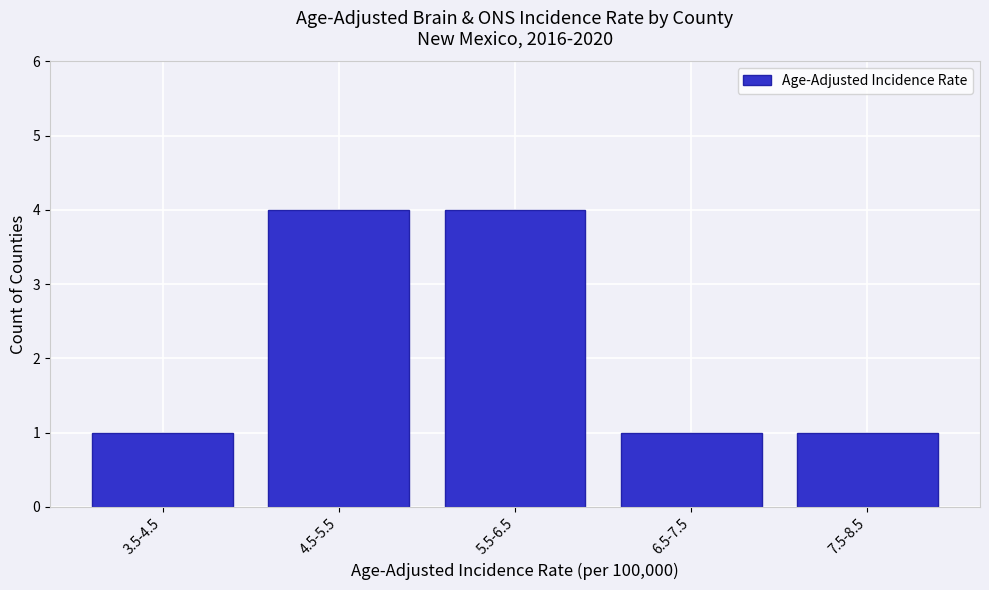

Reading right to left, list all the values displayed in this chart.

7.5-8.5=1	6.5-7.5=1	5.5-6.5=4	4.5-5.5=4	3.5-4.5=1